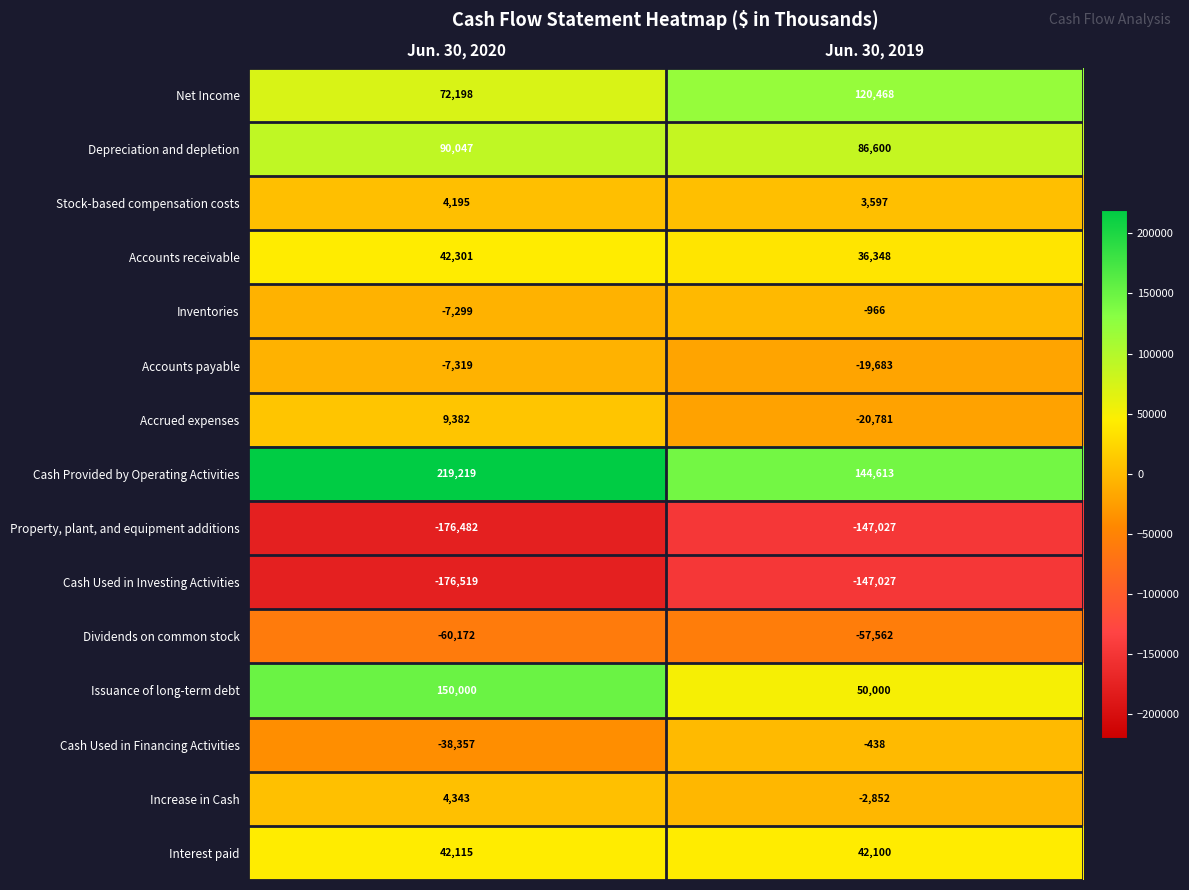

Count the number of categories in the chart.

2